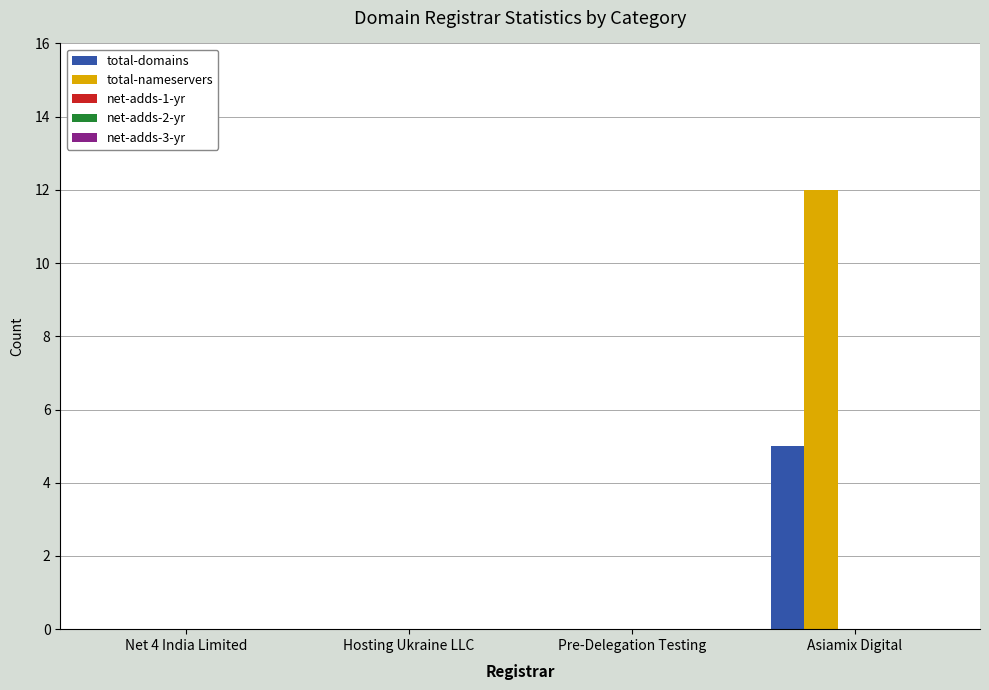

Count the number of data series in this chart.

2